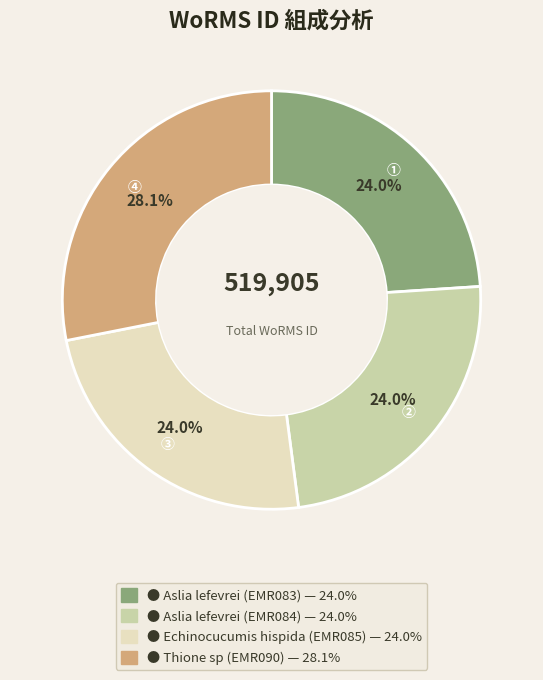

Is there any slice that represents more than half of the pie?

No